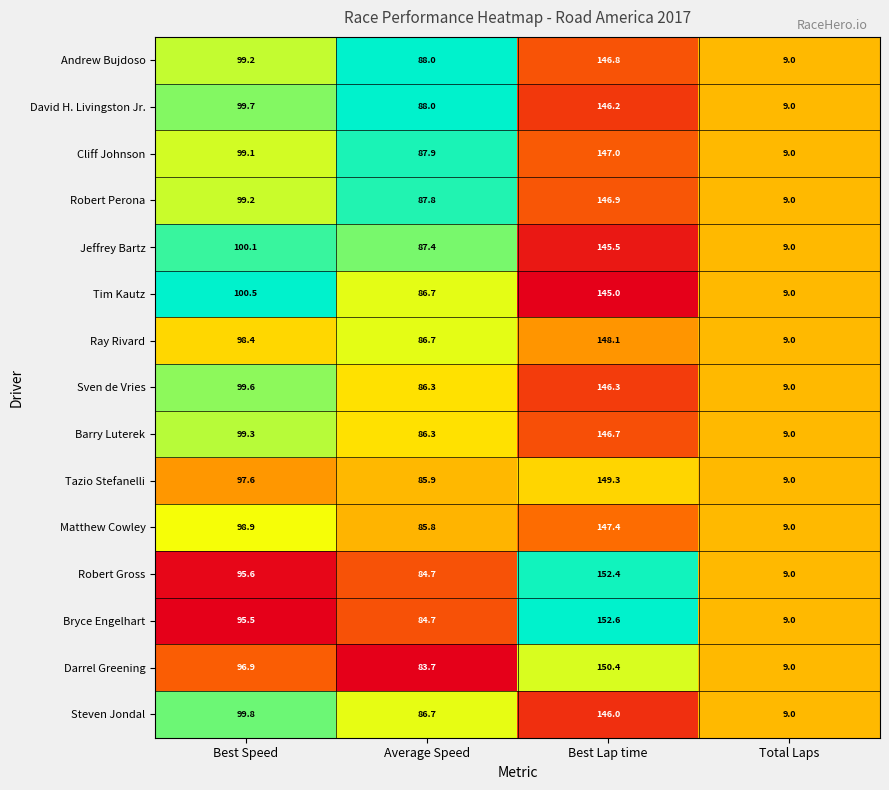

Which series has the widest spread of values?

Bryce Engelhart